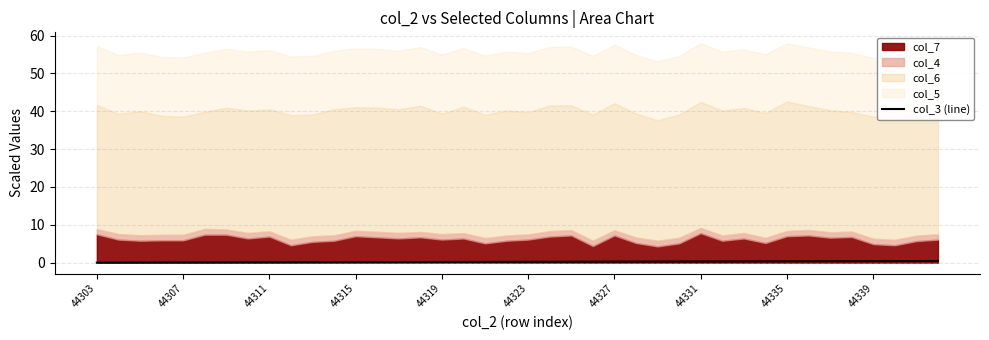

What is the value of the 14th point from the left?

0.1